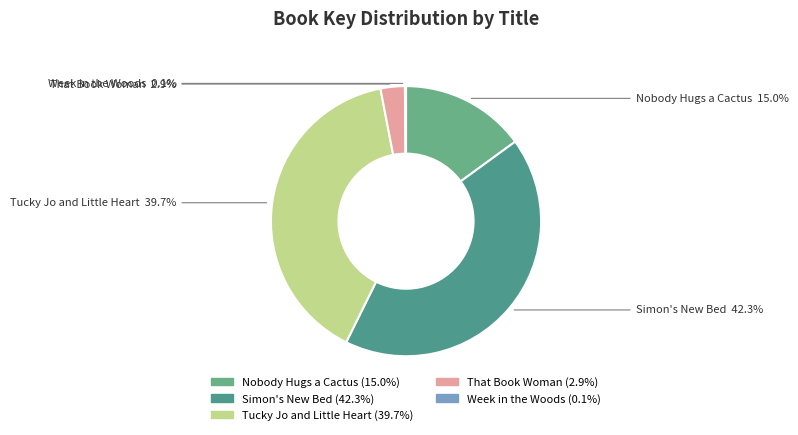

What percentage is NOT represented by Nobody Hugs a Cactus?

85.0%